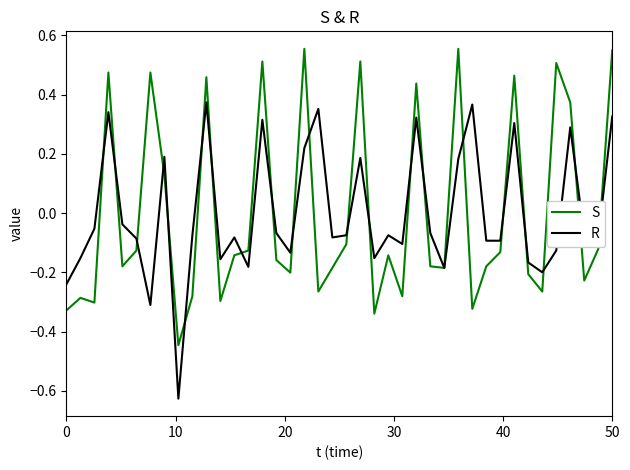

How many times do S and R cross each other?

23